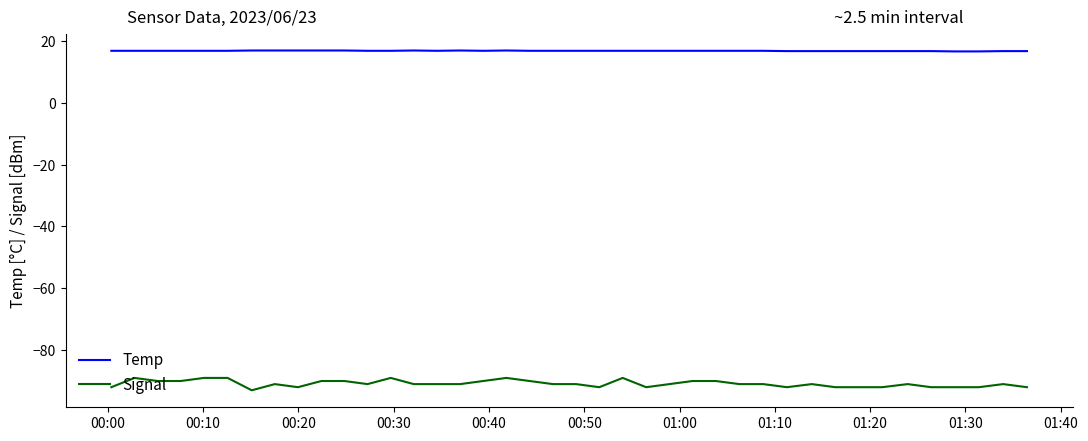

Which series has the widest spread of values?

Signal